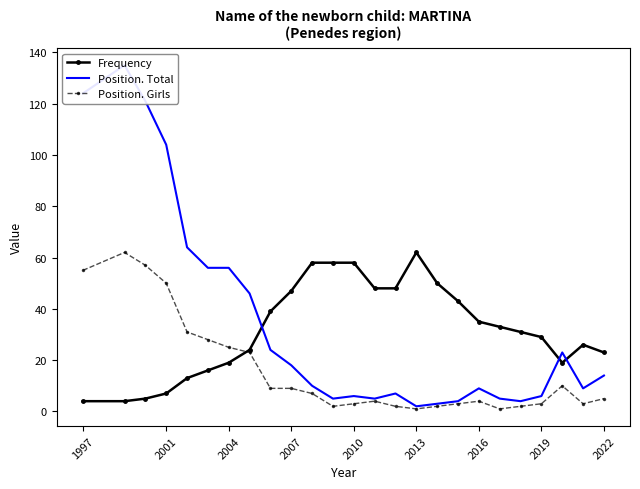

What is the minimum value for Frequency?

4